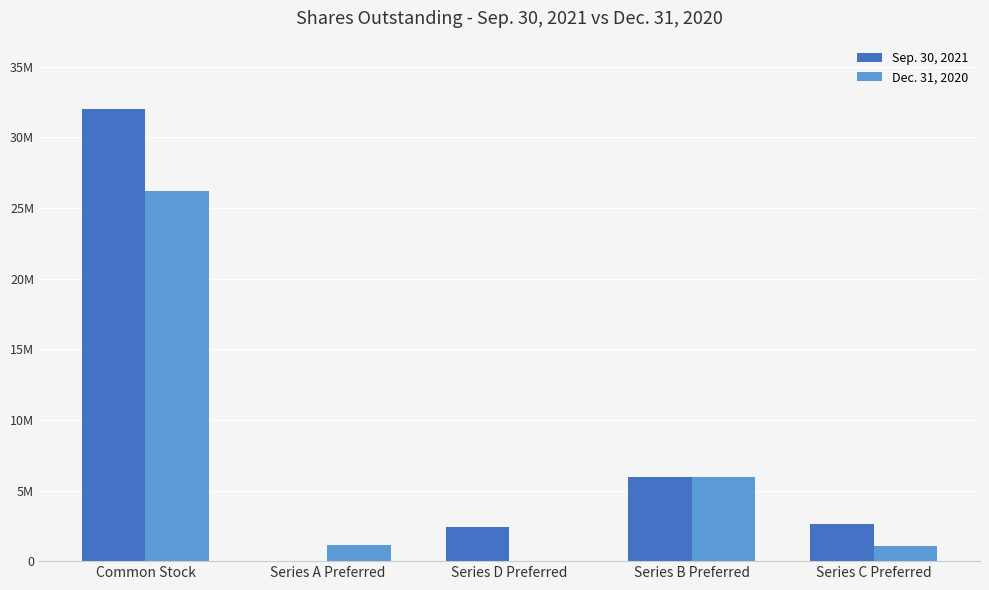

Which category has the highest value in the Dec. 31, 2020 series?

Common Stock